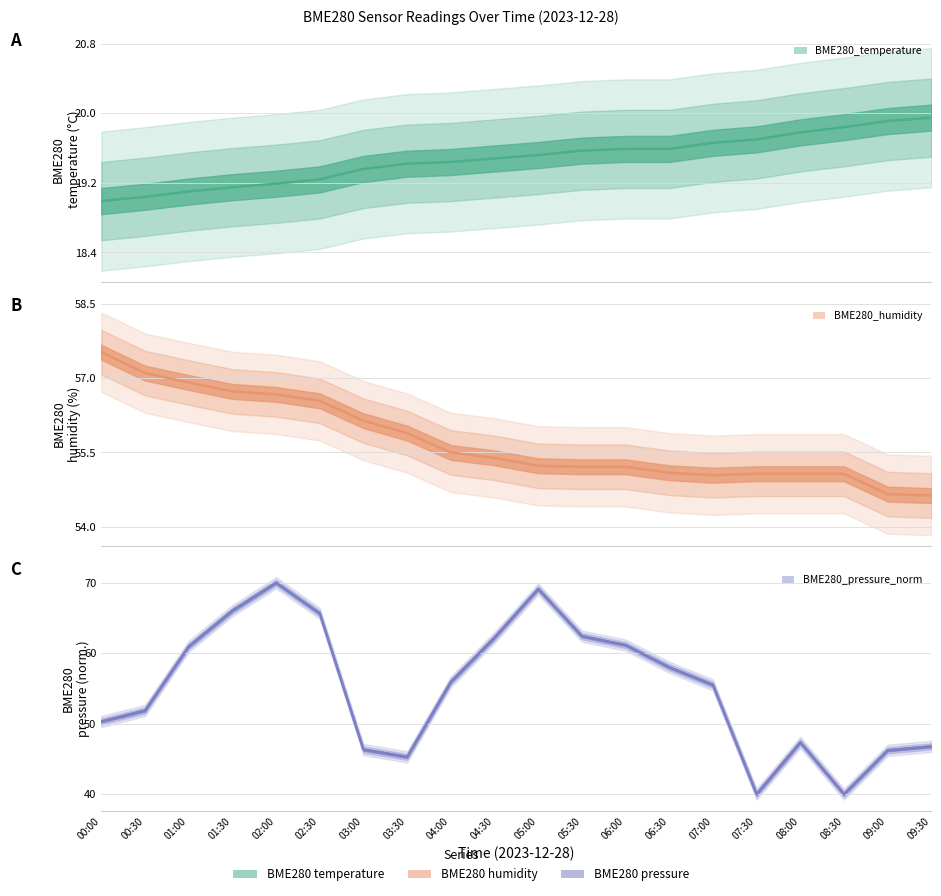

How many interior local valleys does the BME280_pressure_norm series have?

3